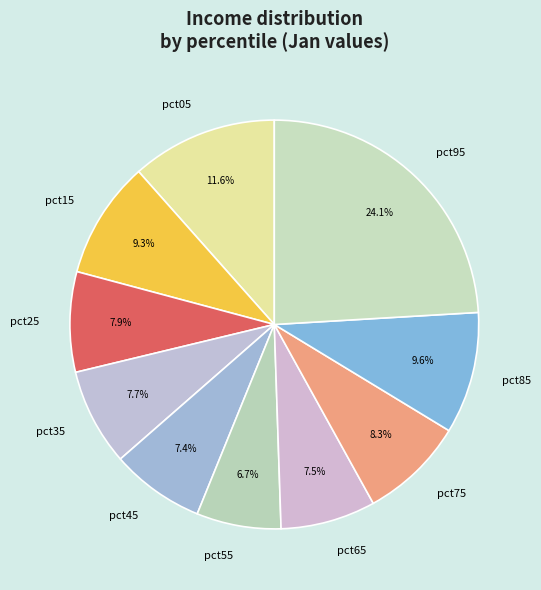

Does pct95 represent more than half of the total?

No